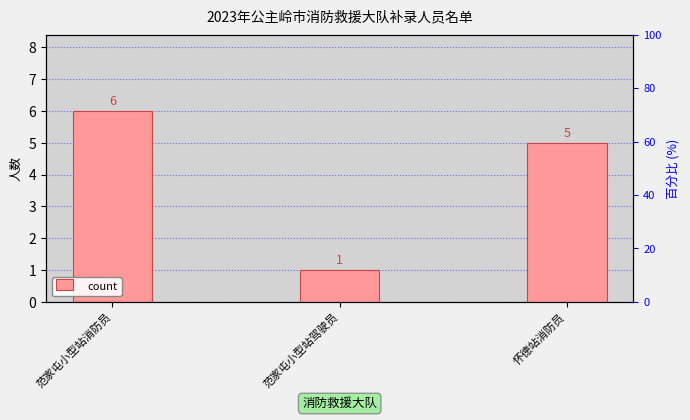

Rank the categories by value from lowest to highest.

范家屯小型站驾驶员, 怀德站消防员, 范家屯小型站消防员